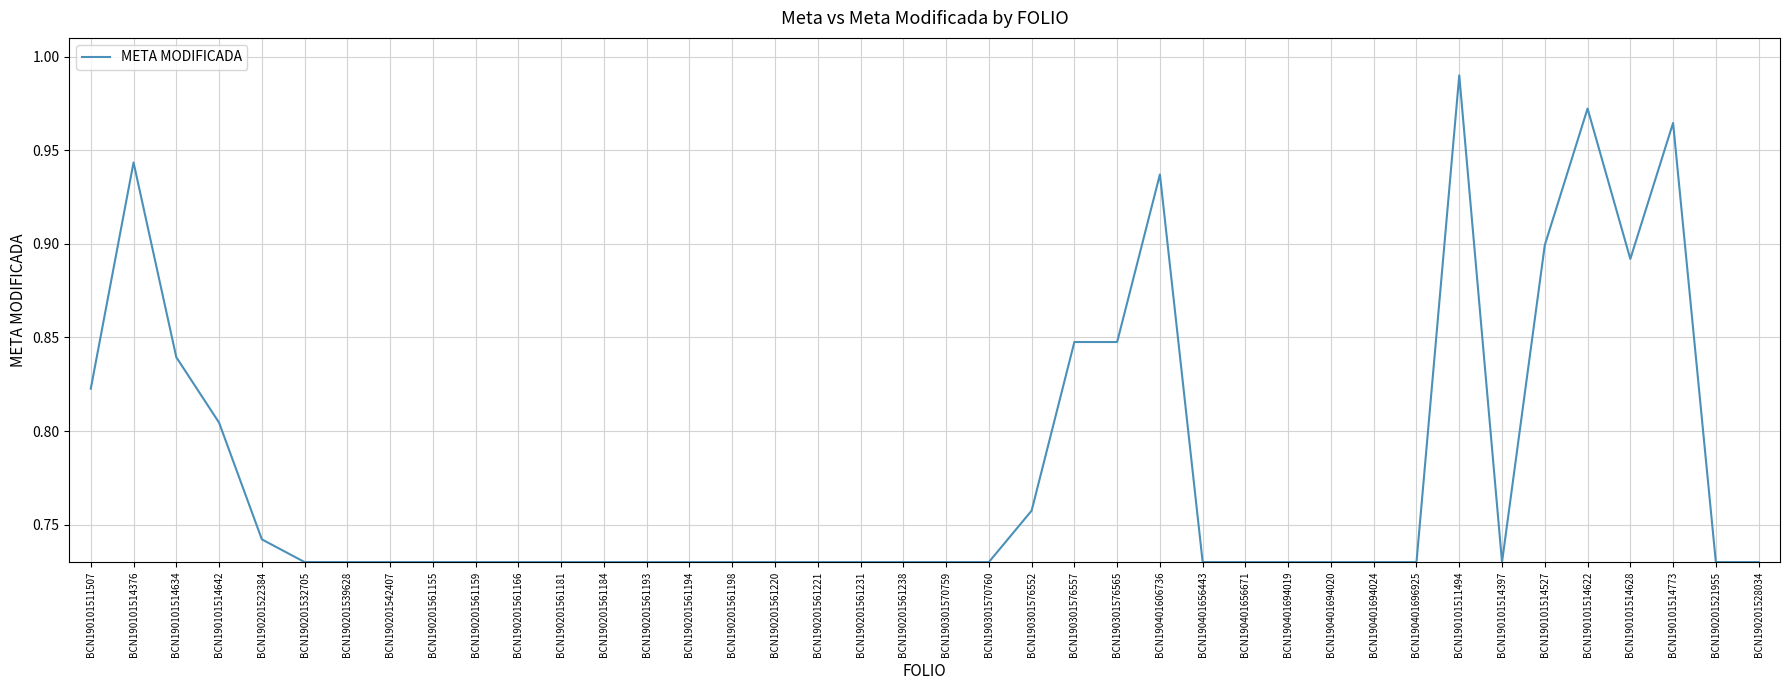

Which label corresponds to the largest value in the chart?

BCN190101511494